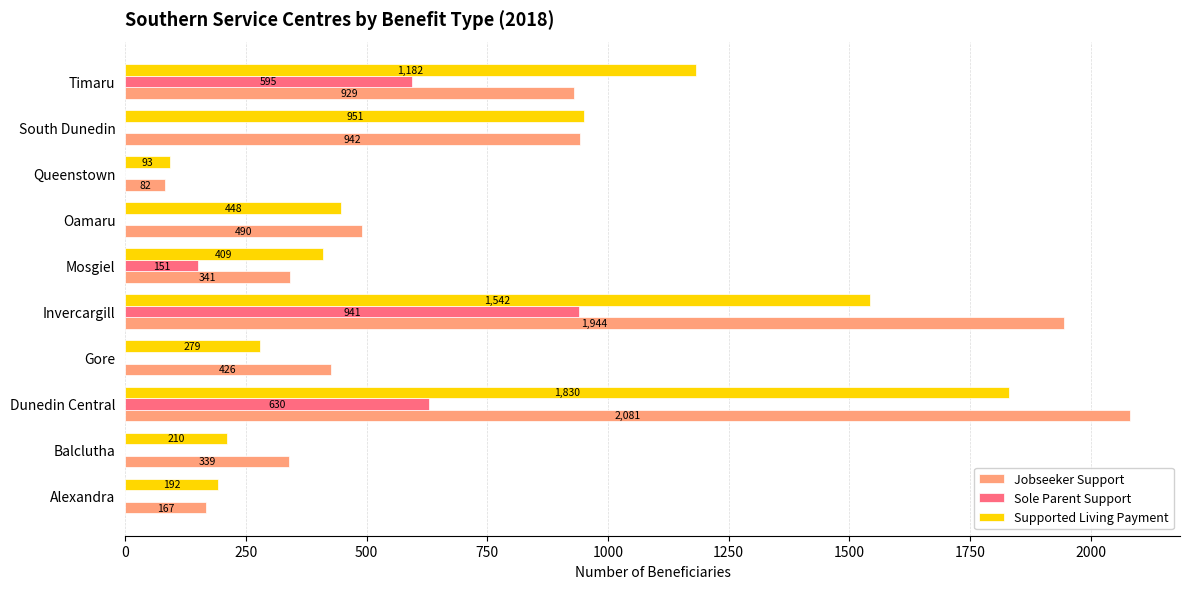

What is the maximum value shown in the chart?

2081